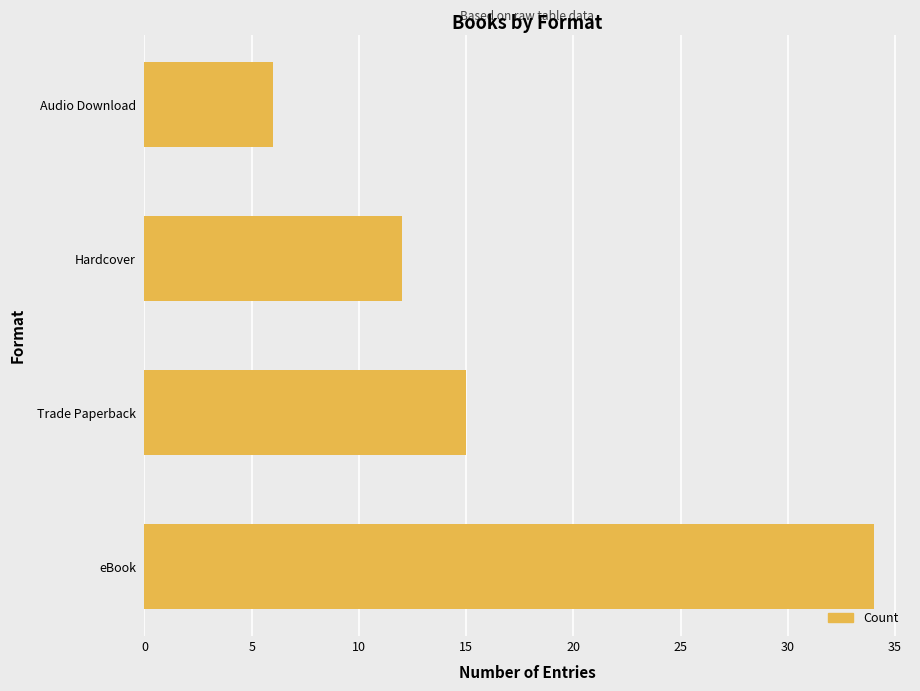

At which label is the value closest to 20?

Trade Paperback